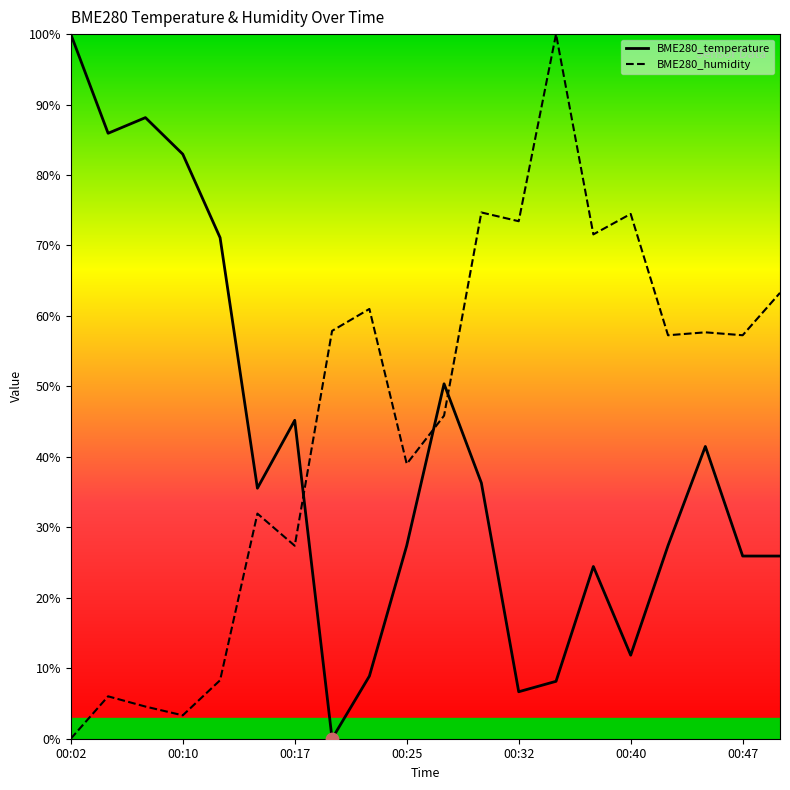

What is the maximum value for BME280_humidity?

100.0